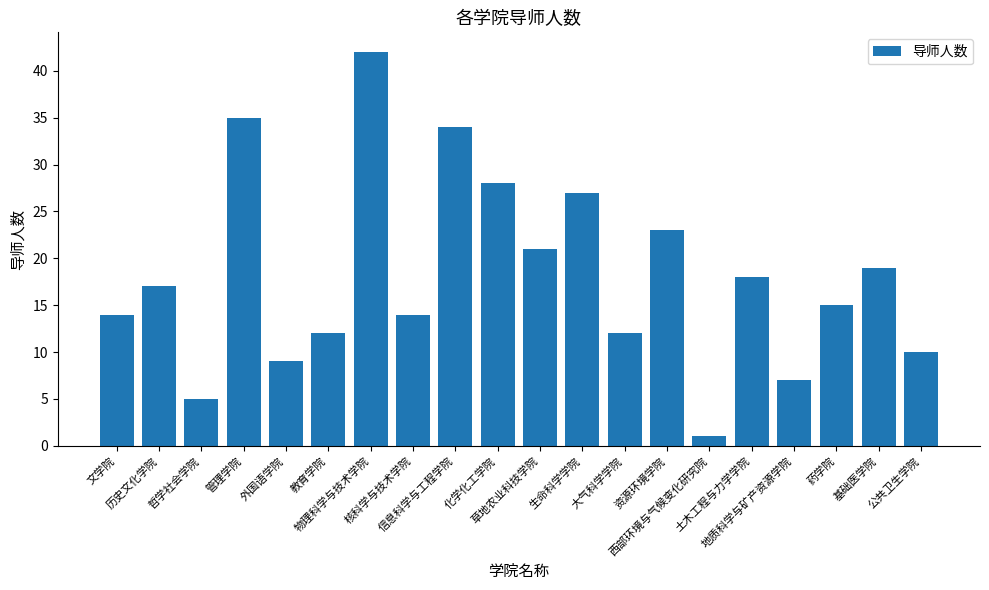

Reading left to right, list all the values displayed in this chart.

14	17	5	35	9	12	42	14	34	28	21	27	12	23	1	18	7	15	19	10